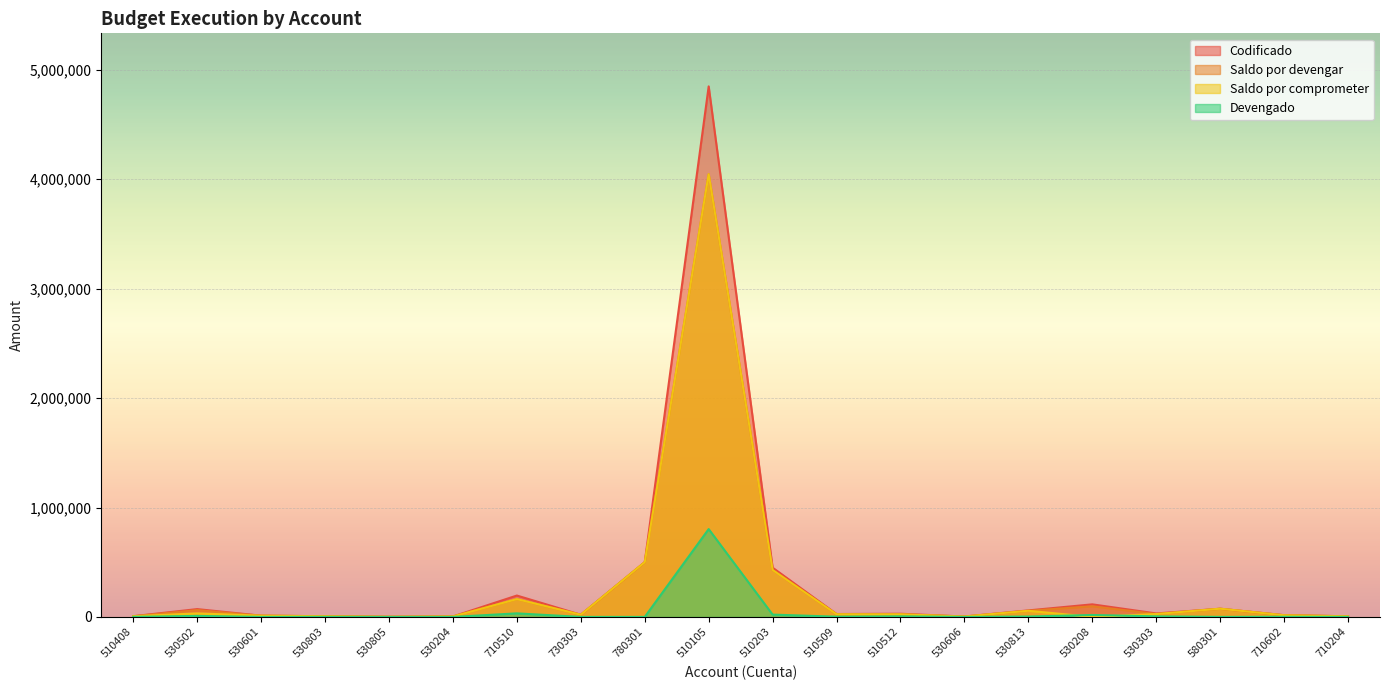

True or false: Devengado and Codificado intersect in this chart.

False